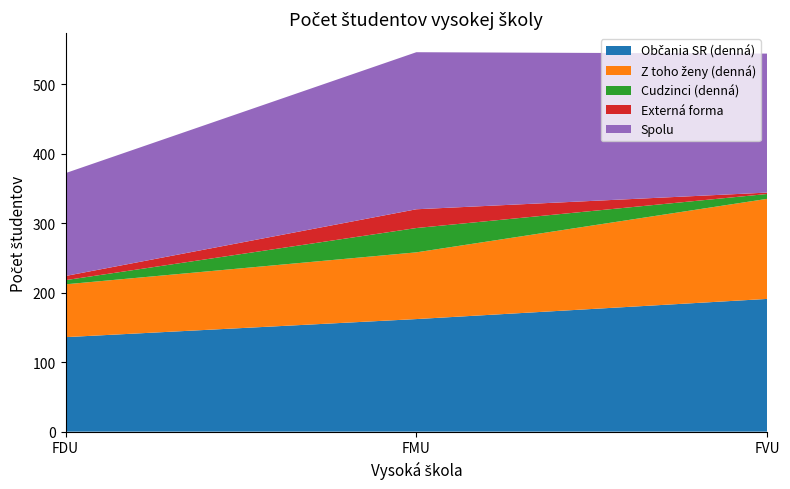

Reading right to left, list all the values displayed in this chart.

Občania SR (denná): 191	162	136
Z toho ženy (denná): 144	96	76
Cudzinci (denná): 7	35	6
Externá forma: 2	27	6
Spolu: 200	226	148